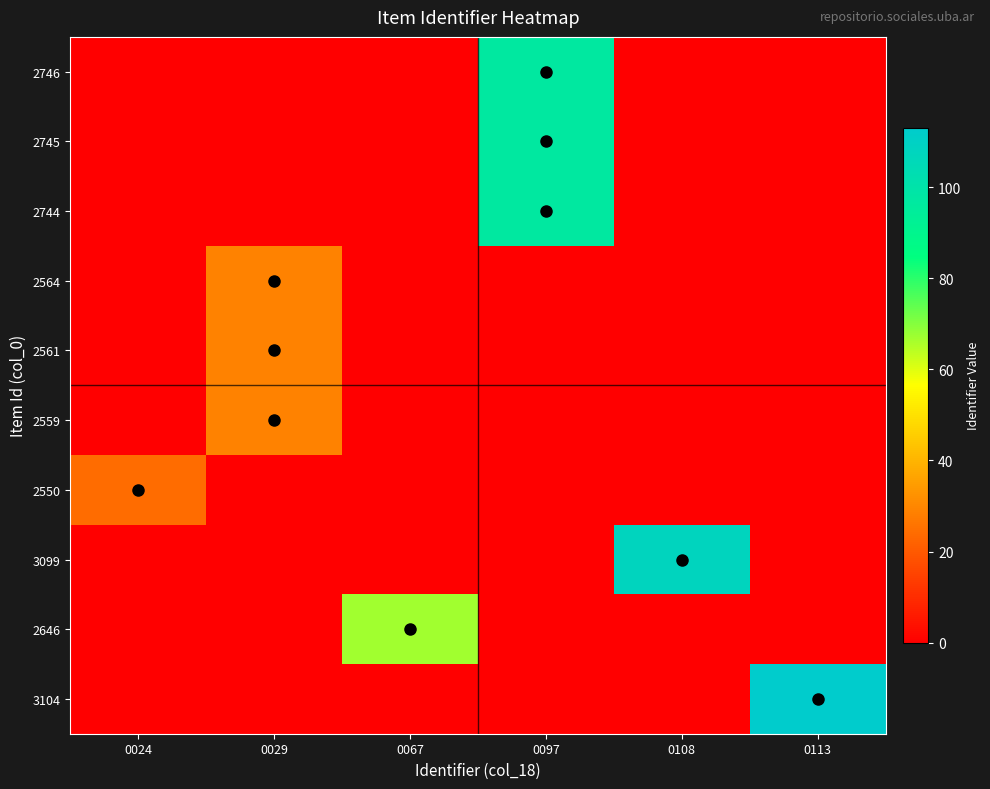

Count the number of categories in the chart.

6